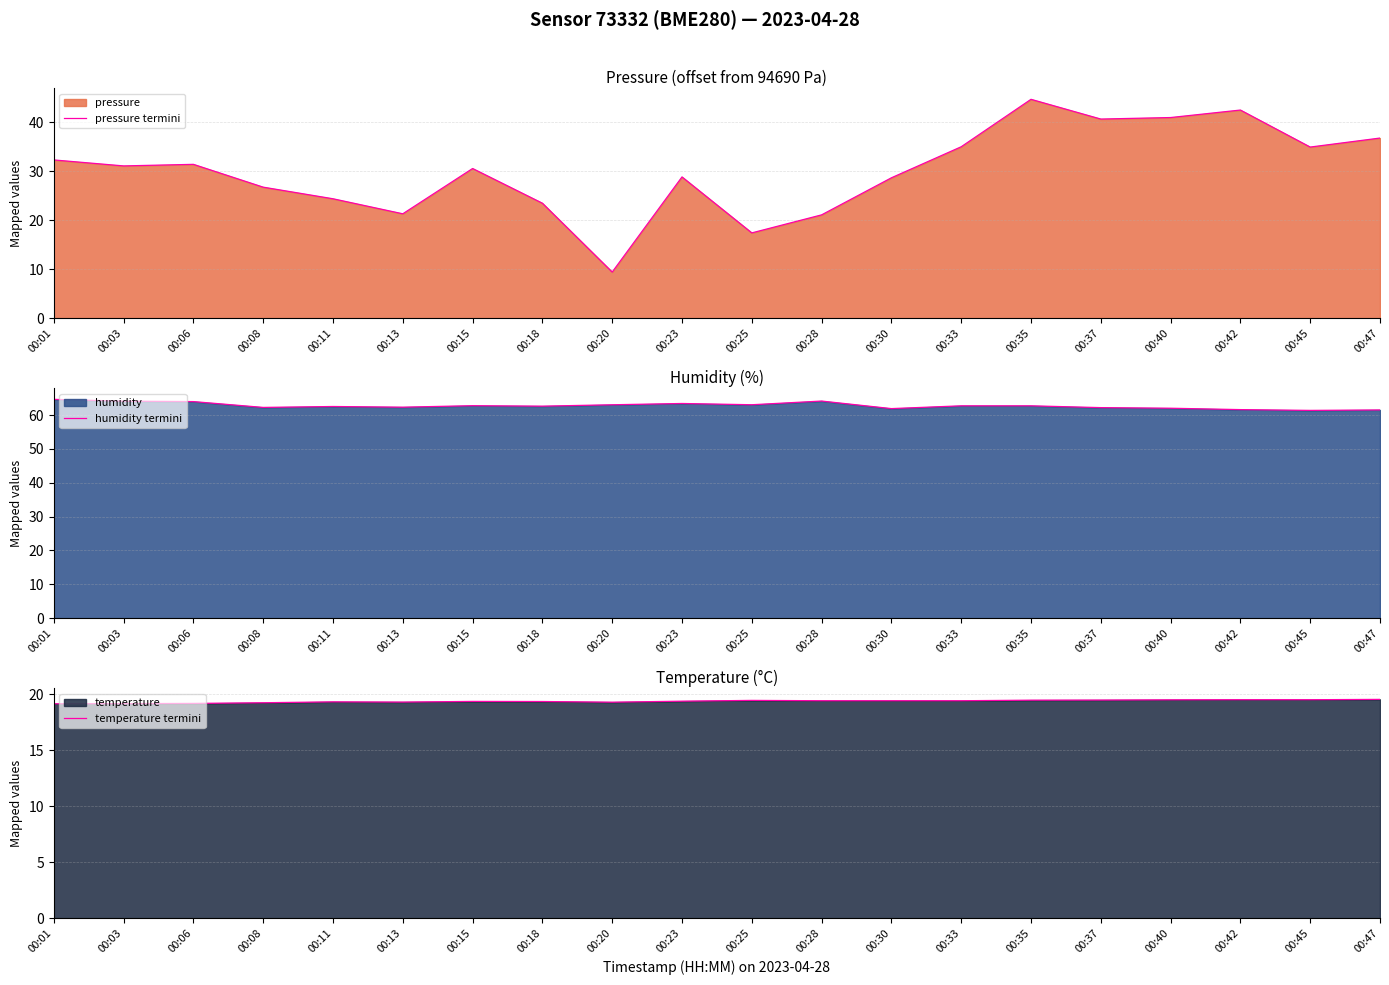

Which series ends up on top after the final intersection of temperature termini and pressure termini?

pressure termini